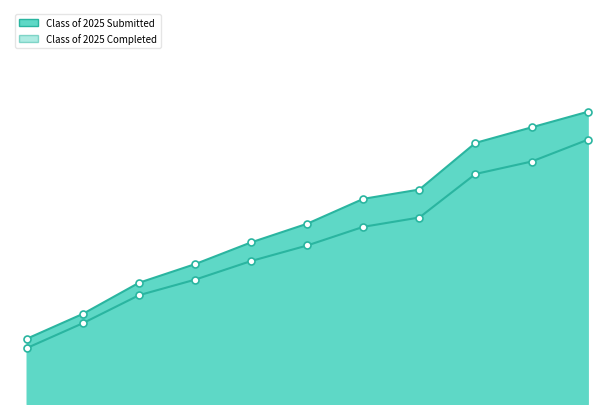

Is it true that Class of 2025 Submitted equals 52 at 4?

True